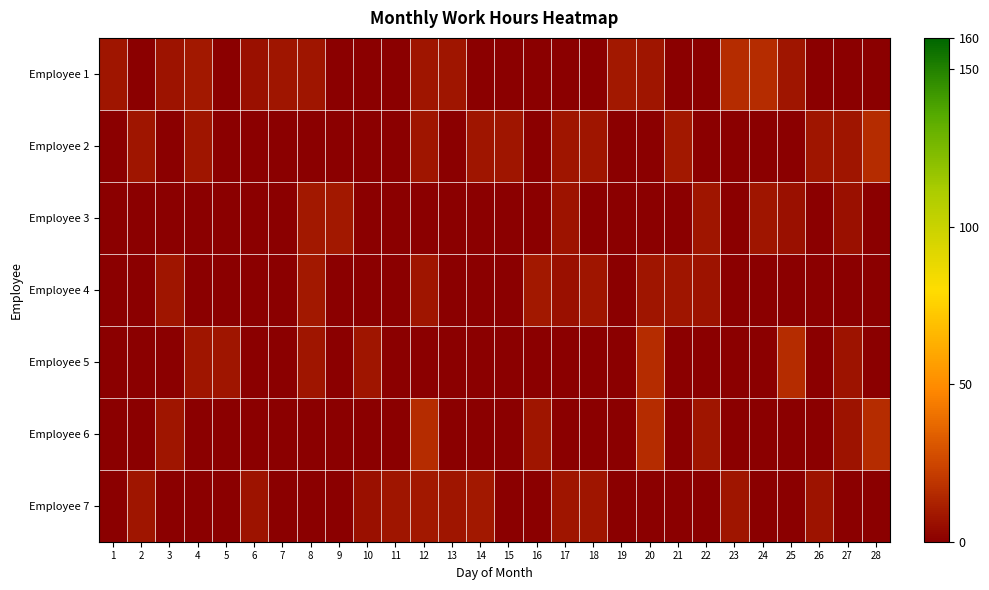

How many series are shown in this chart?

7